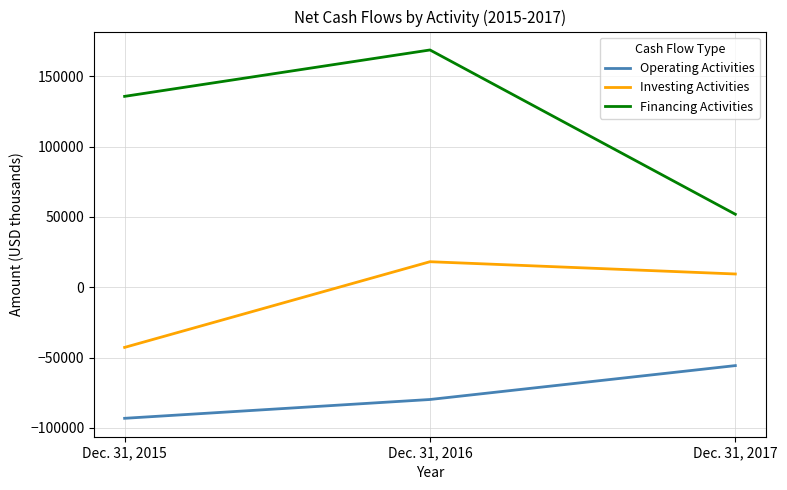

Which label corresponds to the smallest value in the chart?

Dec. 31, 2015